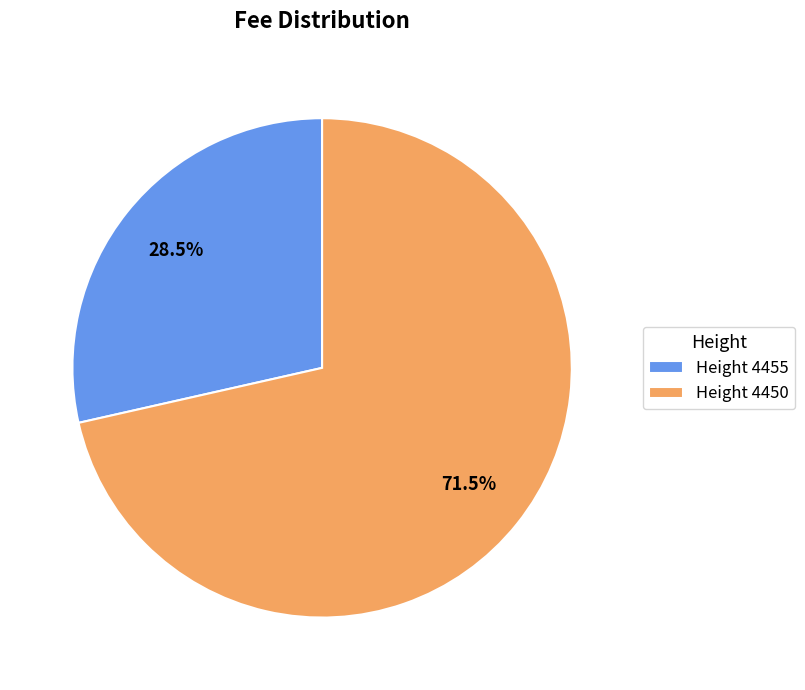

How many slices are in this pie chart?

2